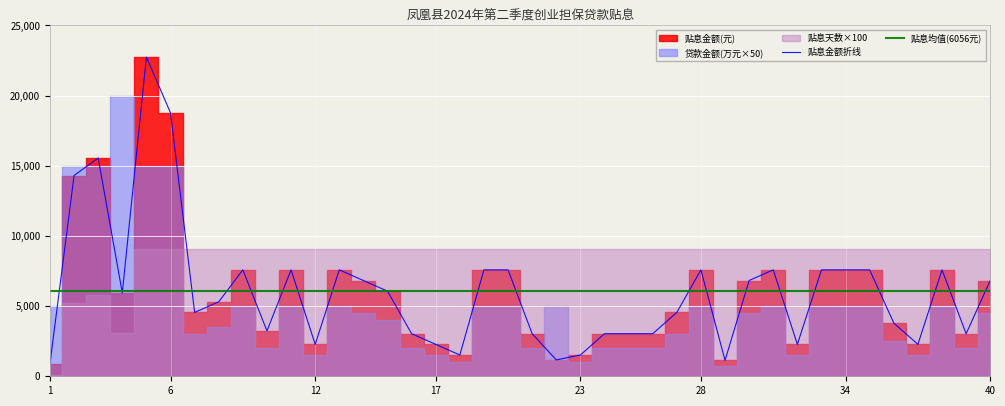

What is the average value of the 贴息金额(元) series?

6056.1